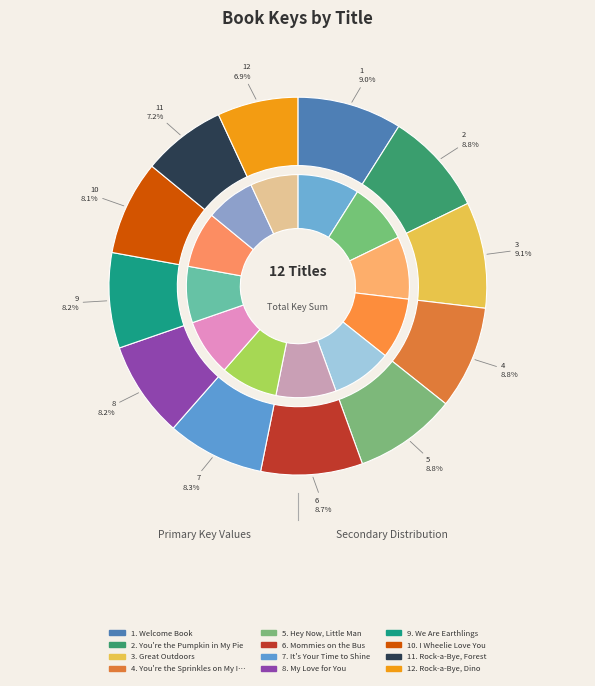

What is the change in value from It's Your Time to Shine to I Wheelie Love You?

-4996690